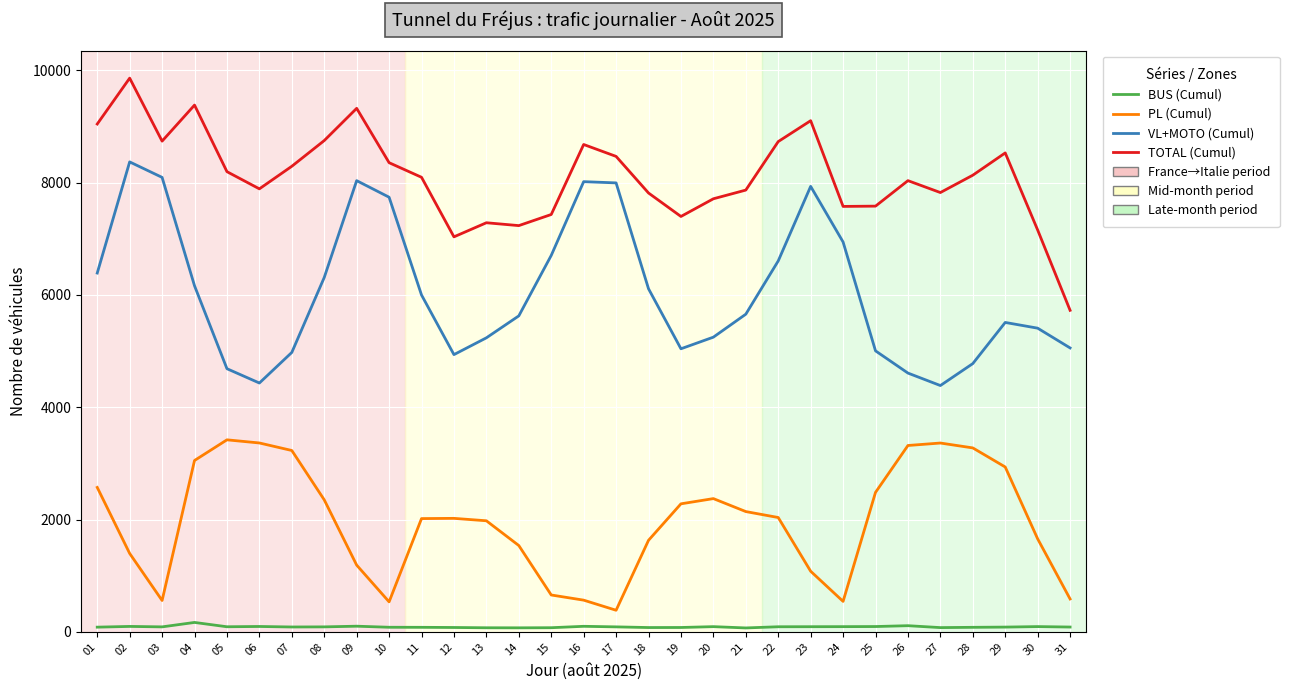

Rank the series by their maximum value, from lowest to highest.

BUS (Cumul), PL (Cumul), VL+MOTO (Cumul), TOTAL (Cumul)